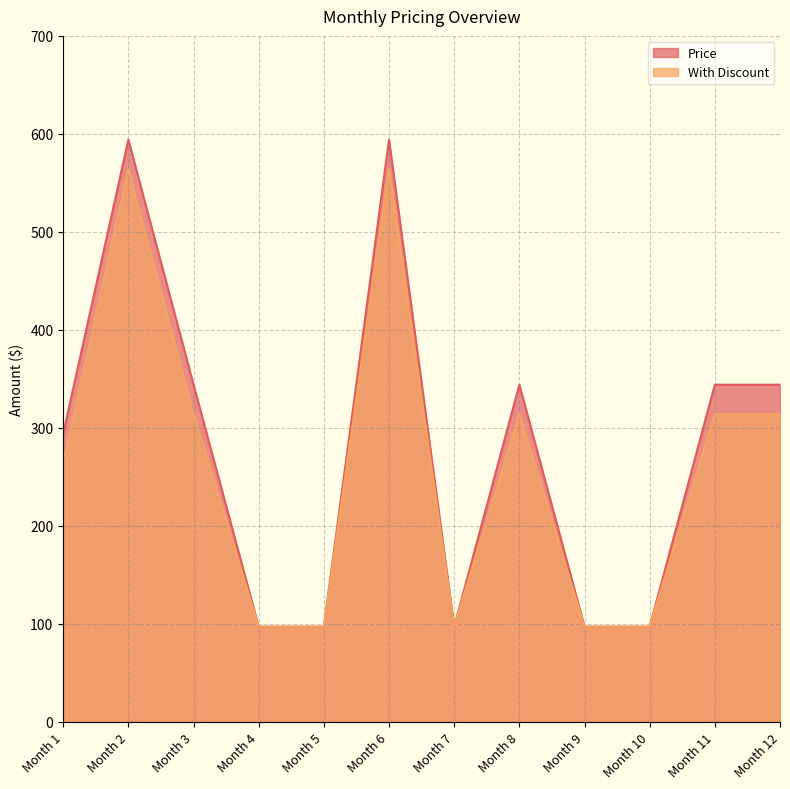

Which has a higher value, Month 10 or Month 9?

Month 10